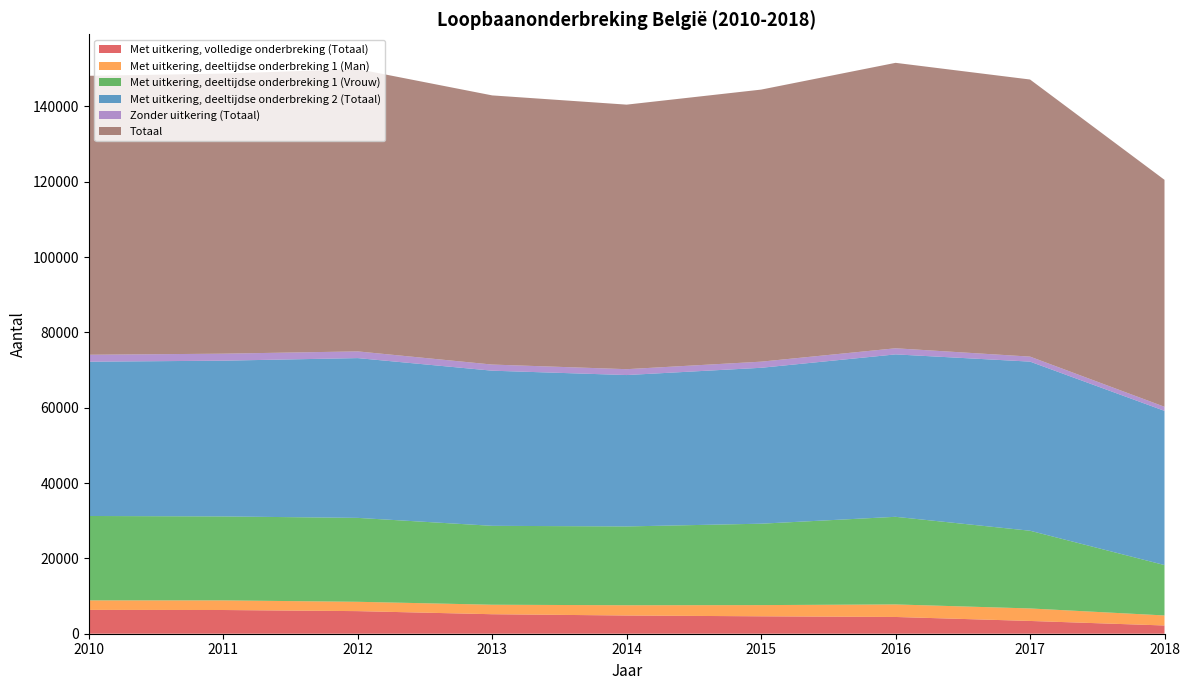

Reading right to left, transcribe all the data shown in this chart.

Met uitkering, volledige onderbreking (Totaal): 2187.7	3390.8	4447.4	4623.4	4836.3	5177.1	5998.4	6295.8	6326.0
Met uitkering, deeltijdse onderbreking 1 (Man): 2663.1	3319.7	3329.8	2975.6	2720.5	2520.1	2478.8	2554.1	2523.7
Met uitkering, deeltijdse onderbreking 1 (Vrouw): 13377.0	20629.8	23257.8	21608.7	20923.4	20945.2	22276.1	22285.8	22406.2
Met uitkering, deeltijdse onderbreking 2 (Totaal): 40931.8	44892.7	43118.5	41386.2	40187.4	41183.2	42413.7	41346.7	40952.5
Zonder uitkering (Totaal): 1085.9	1328.8	1621.5	1627.2	1558.2	1627.2	1781.6	1859.4	1846.2
Totaal: 60245.5	73561.7	75775.0	72221.2	70225.9	71452.8	74948.5	74341.7	74054.7